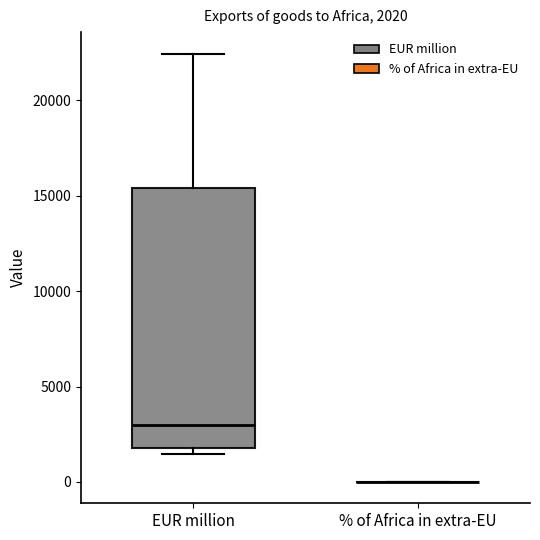

Comparing the boxes themselves (not the whiskers), which one is the tallest?

EUR million